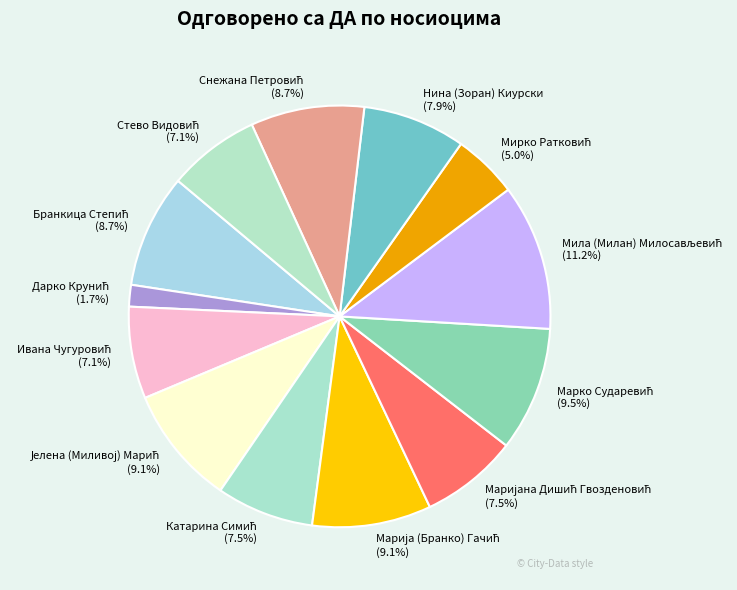

Is there a majority slice in this chart?

No